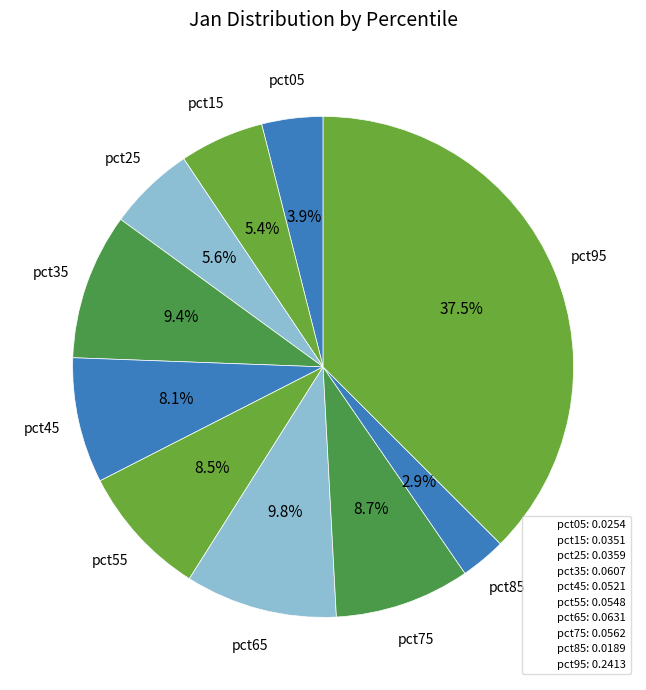

Is pct85 the majority of the pie?

No